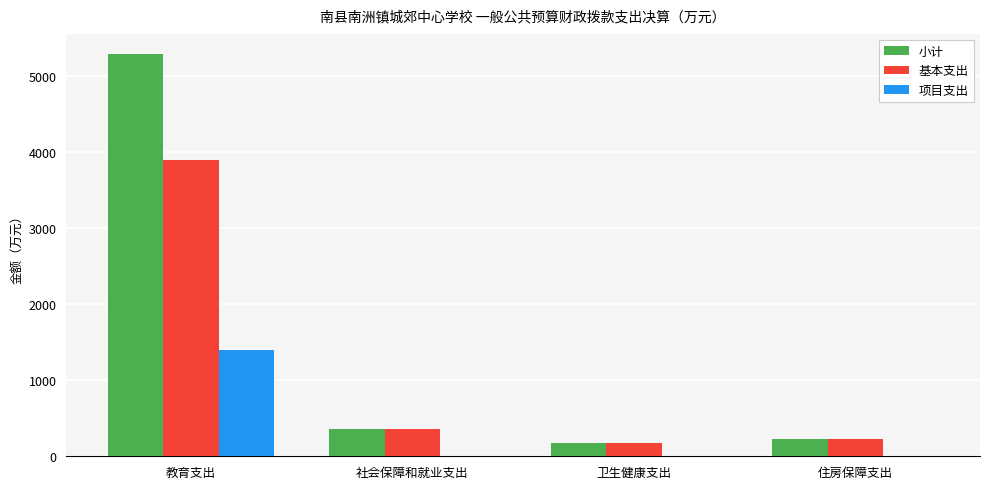

Which series changed the most between 教育支出 and 住房保障支出?

小计